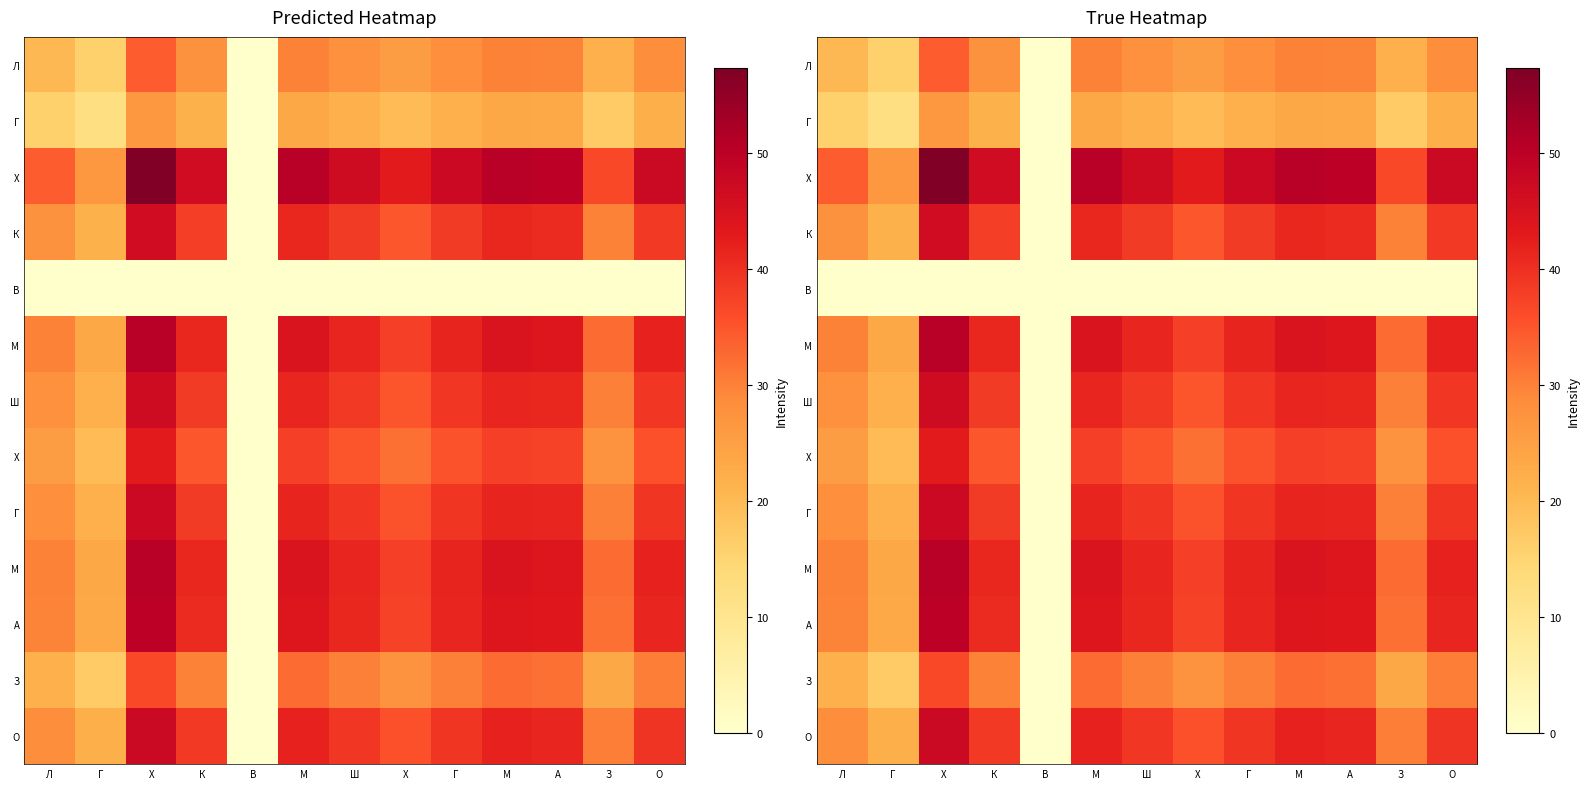

At how many categories does at least one series exceed 25?

12